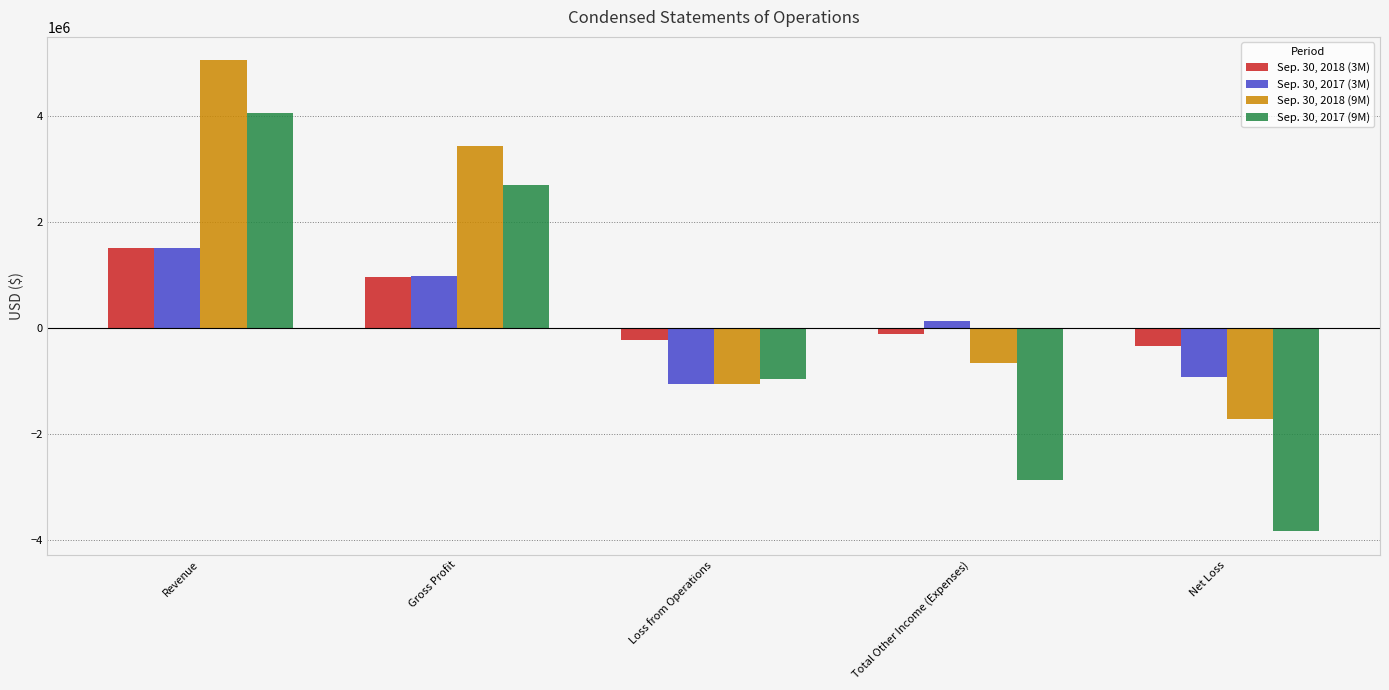

At Revenue, list the series in order from largest to smallest.

Sep. 30, 2018 (9M), Sep. 30, 2017 (9M), Sep. 30, 2017 (3M), Sep. 30, 2018 (3M)